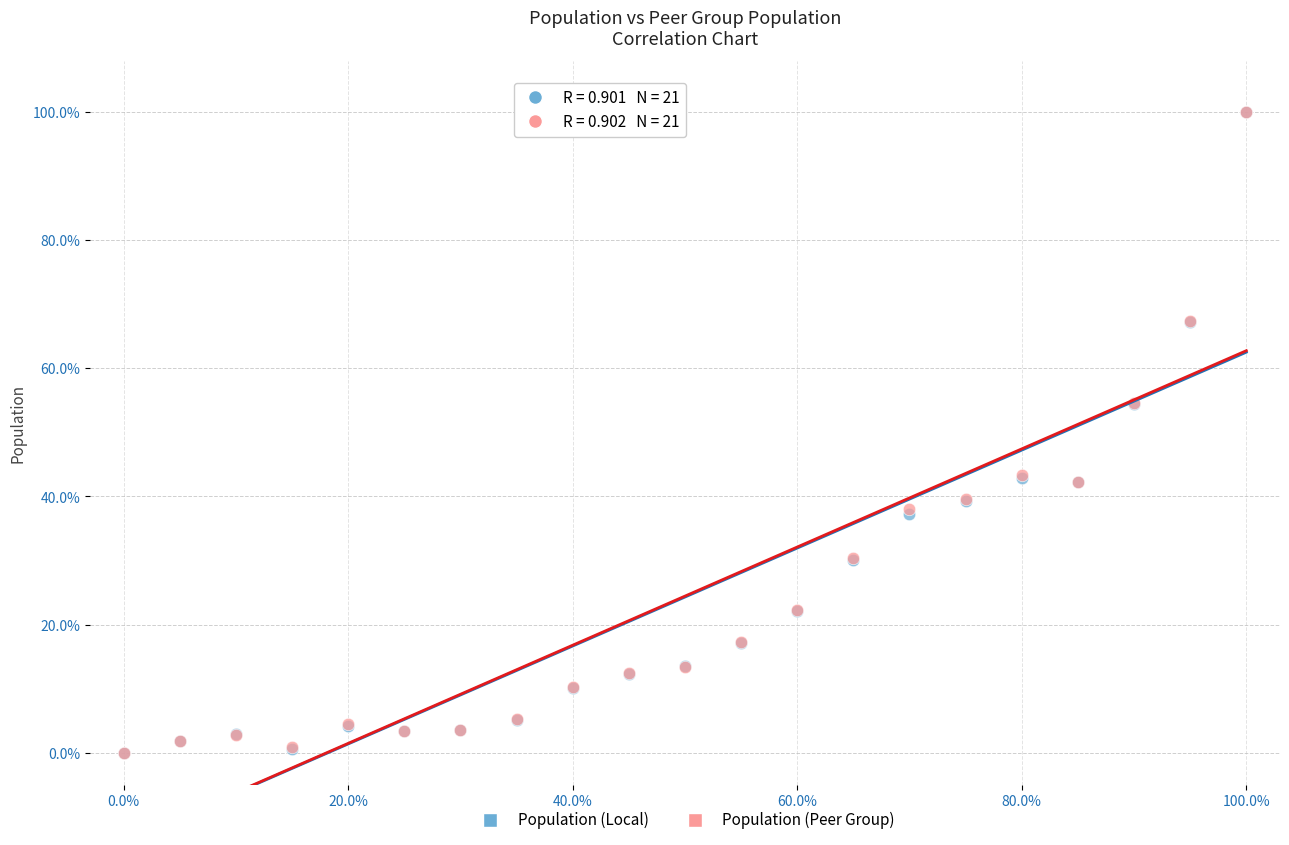

What are all the series names shown in the legend?

Population (Local), Population (Peer Group)